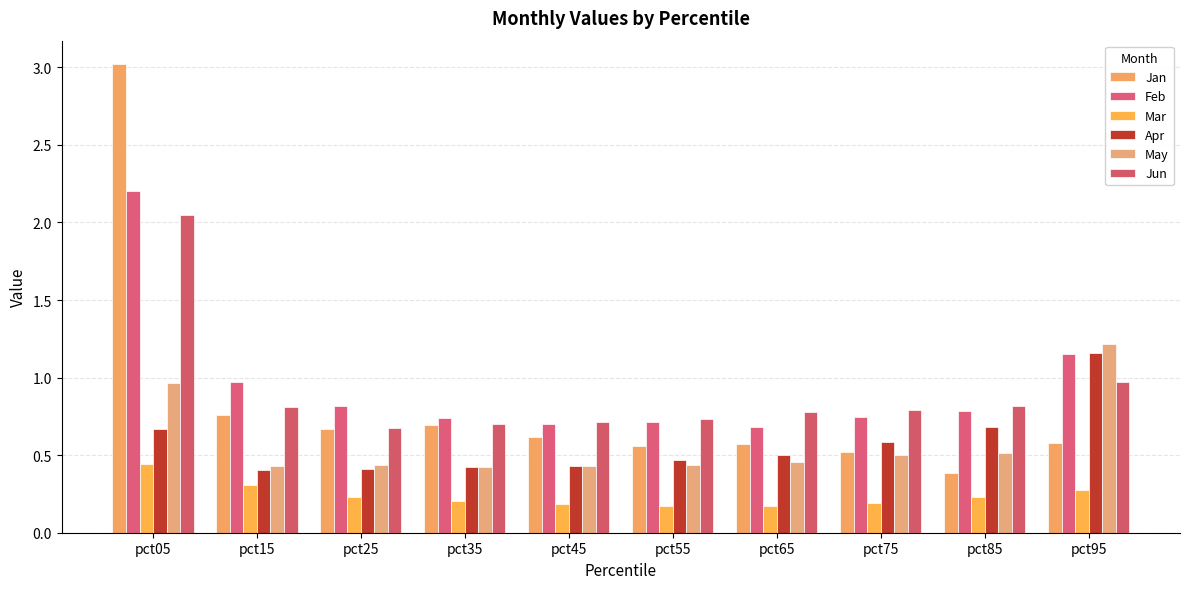

Rank the categories by Jun value from lowest to highest.

pct25, pct35, pct45, pct55, pct65, pct75, pct15, pct85, pct95, pct05